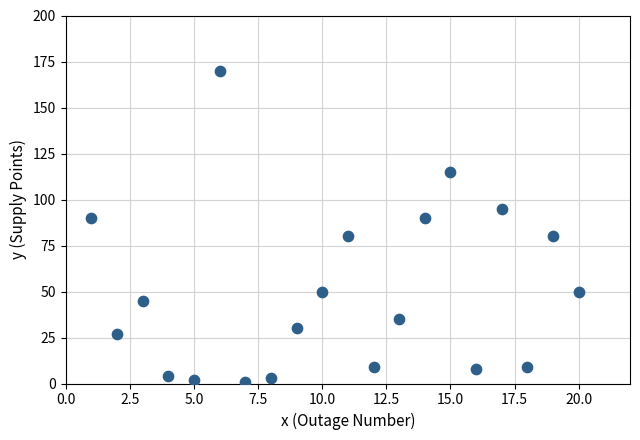

What is the range of Y values (max minus min)?

169